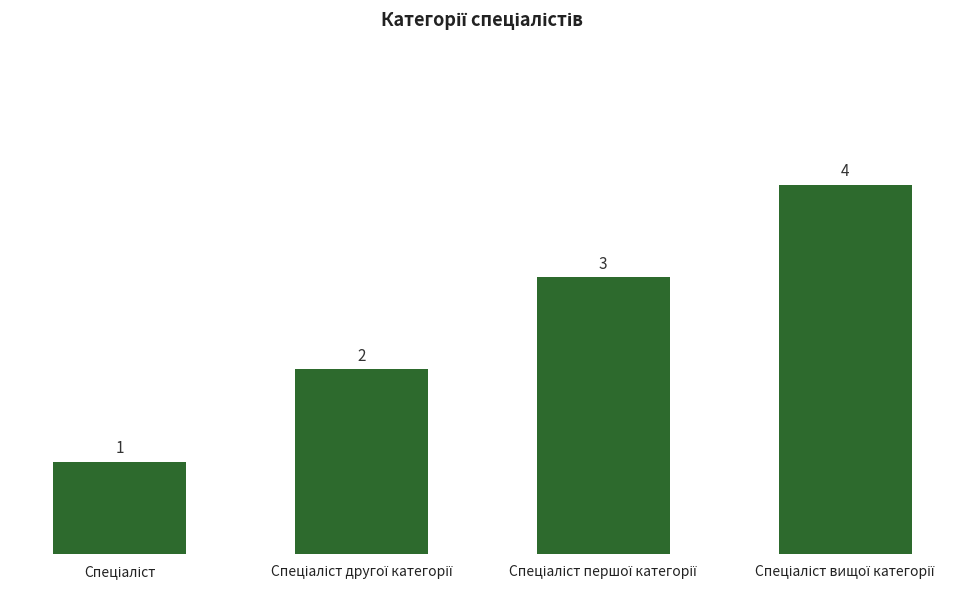

How many series are shown in this chart?

1